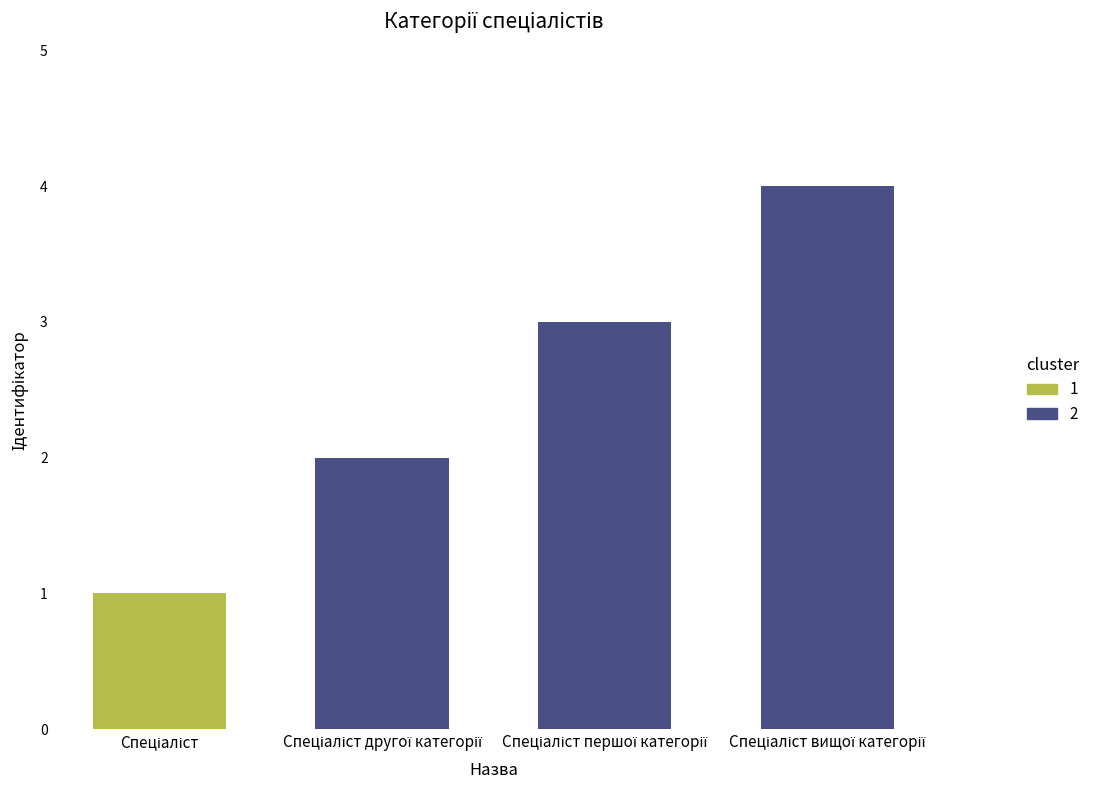

What is the change in value from Спеціаліст другої категорії to Спеціаліст першої категорії?

+1